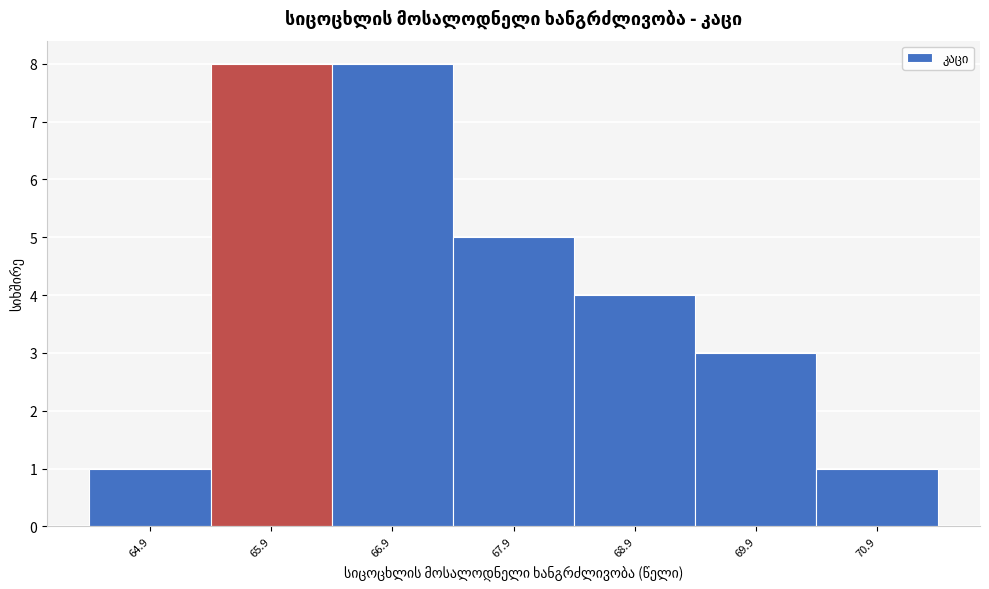

Reading left to right, transcribe this chart: for each bar, give the range it covers on the x-axis and its height. The values are not printed on the chart, so give them approximately, as read against the axis.

64.4 to 65.4: 1
65.4 to 66.4: 8
66.4 to 67.4: 8
67.4 to 68.4: 5
68.4 to 69.4: 4
69.4 to 70.4: 3
70.4 to 71.4: 1